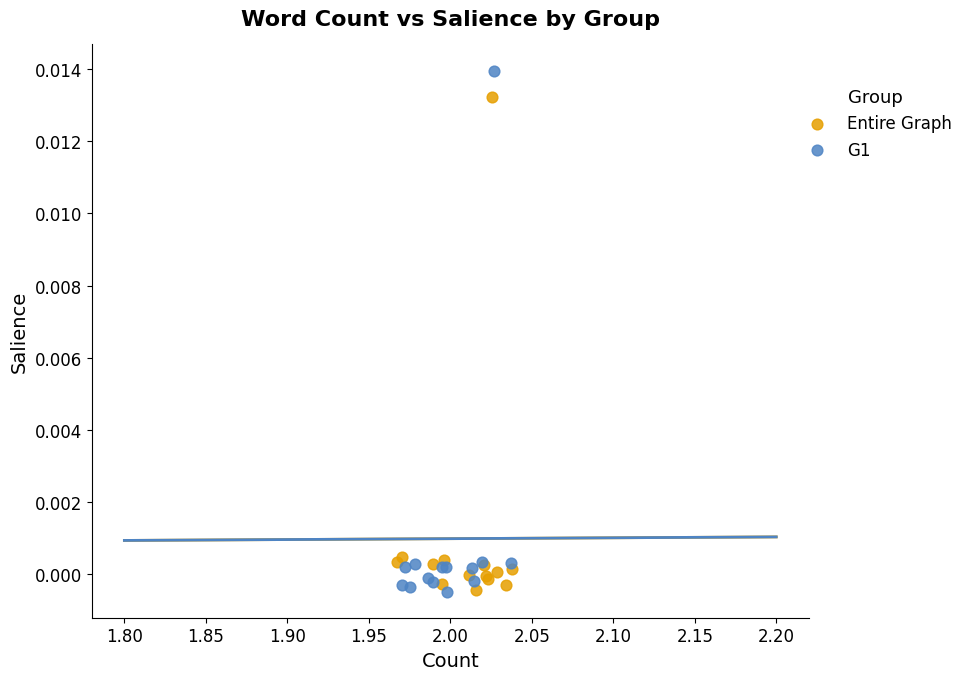

Which series contains the highest Y value?

G1